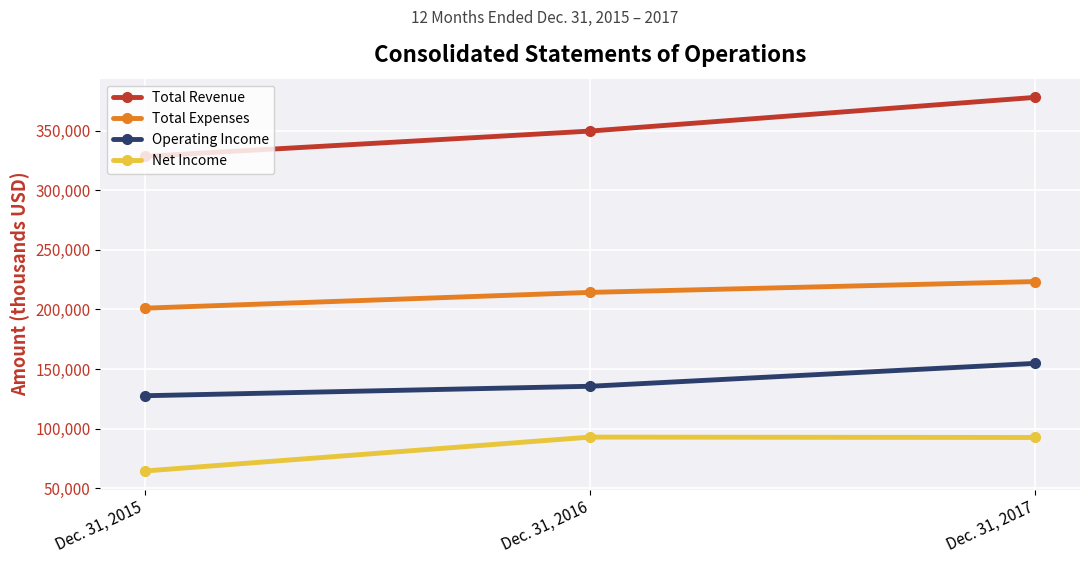

What is the difference between the maximum and second lowest values in the Operating Income series?

19235